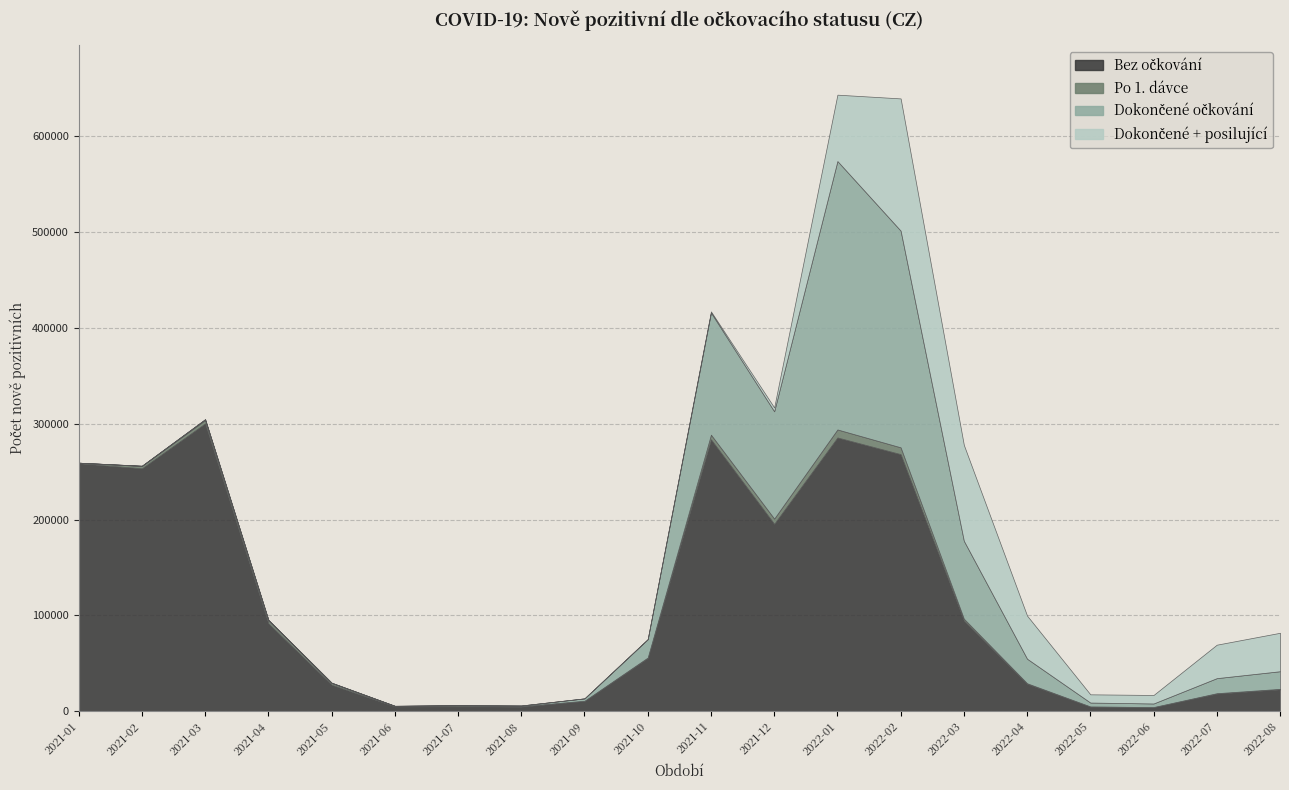

Which category has the highest value in the Dokončené + posilující series?

2022-02